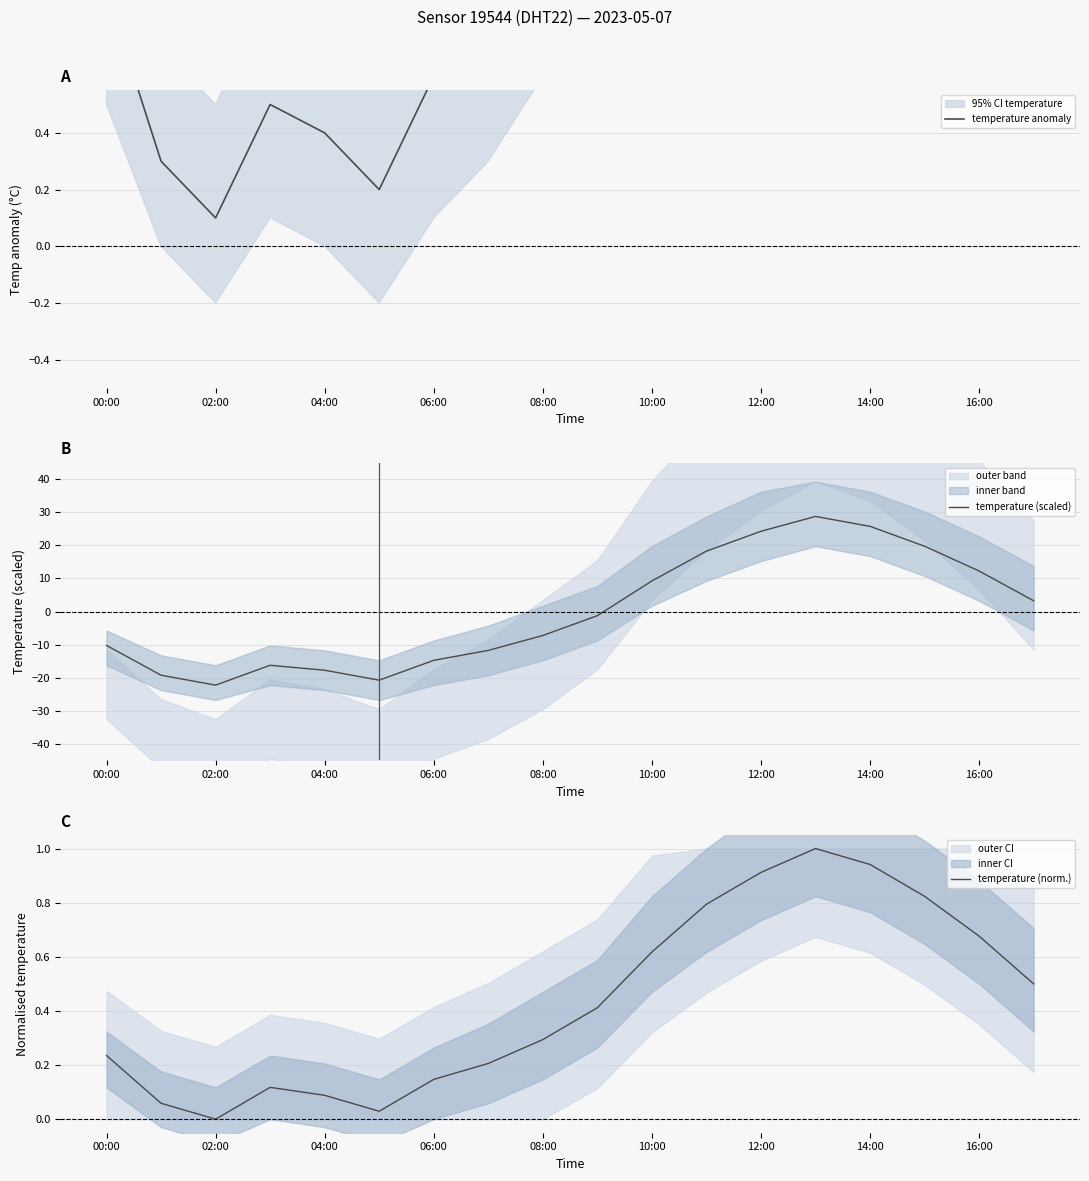

Does the chart have visible grid lines?

Yes